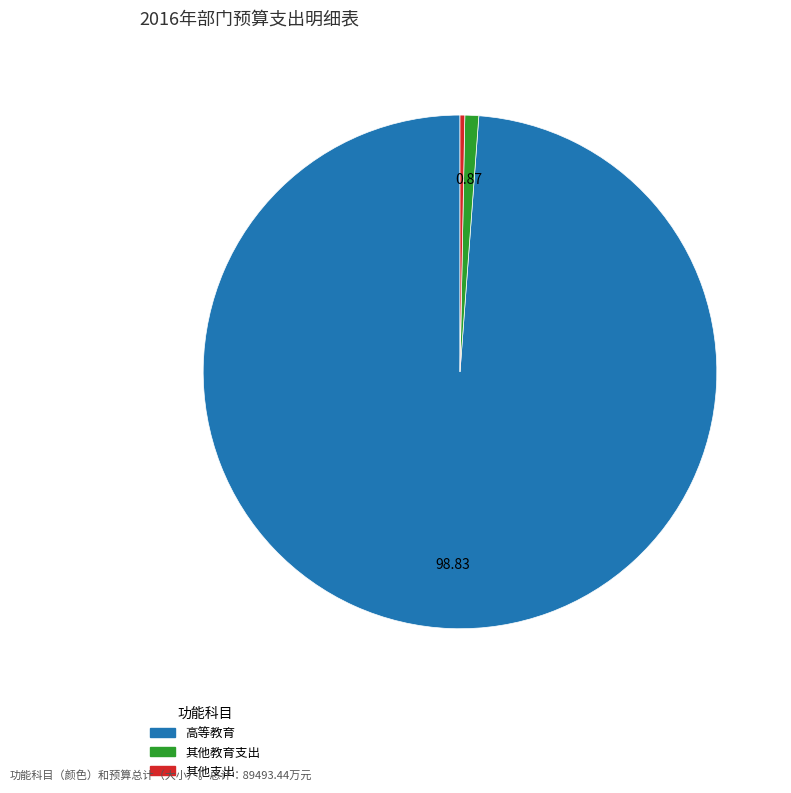

Which slice represents more than half of the pie?

高等教育